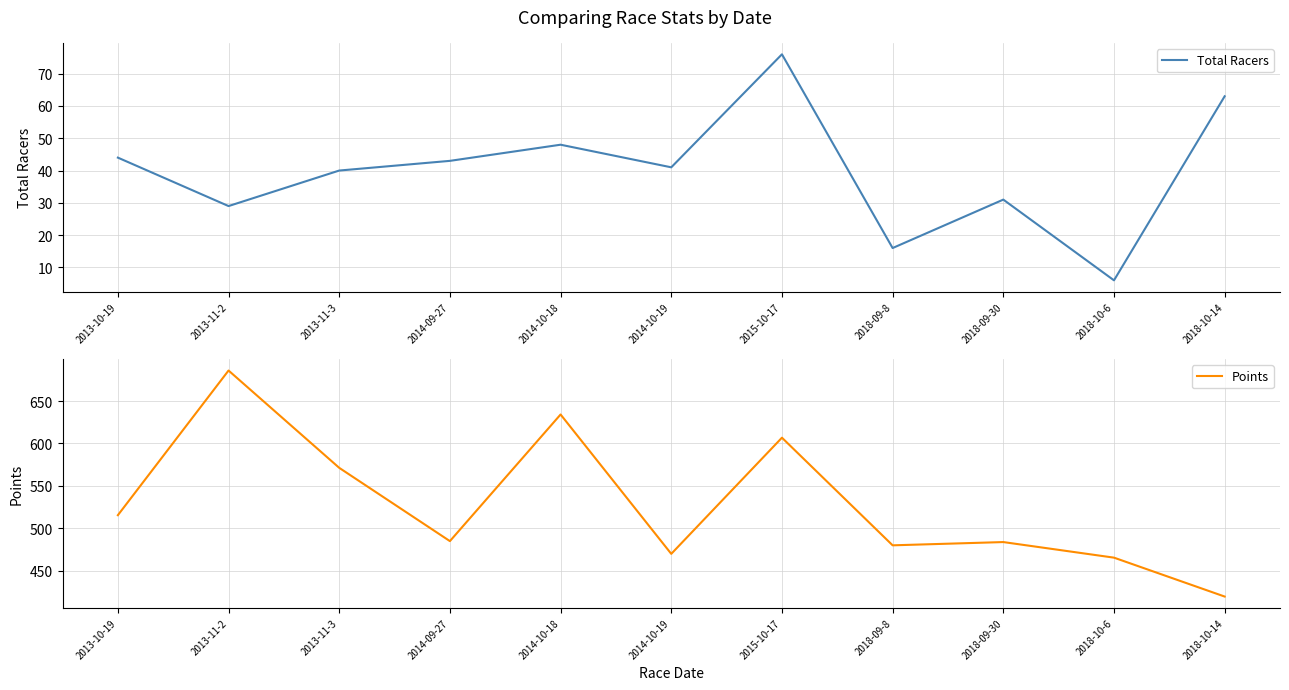

What is the value of the Points point at the 1st from the left?

515.4